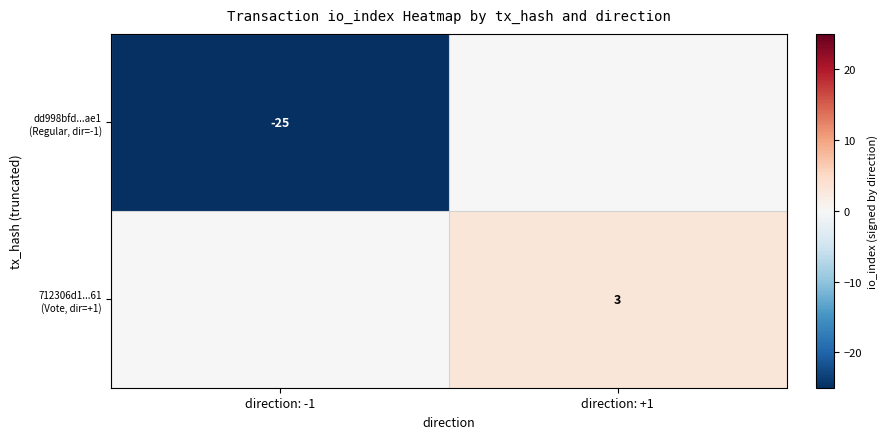

The value of dd998bfd...ae1 (Regular, dir=-1) at direction: -1 is -5. True or false?

False